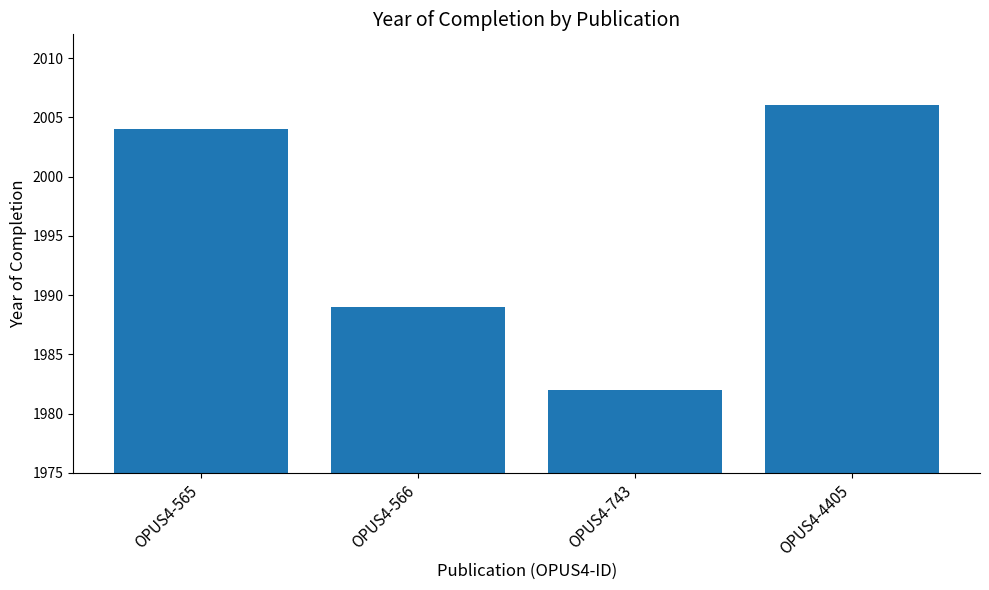

Which label corresponds to the smallest value in the chart?

OPUS4-743